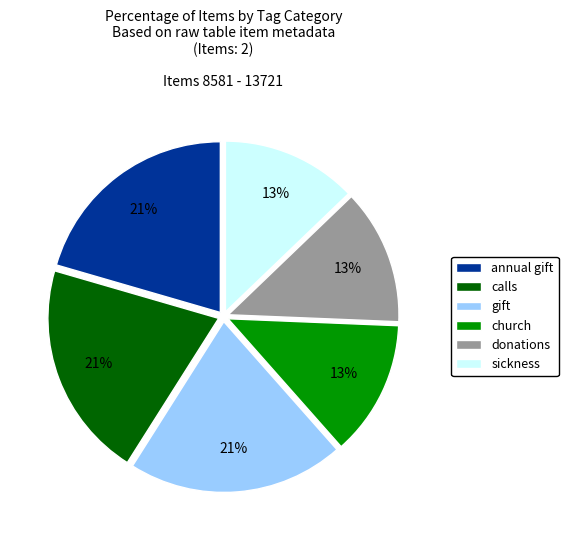

What percentage is the sickness slice, to the nearest percent?

13%